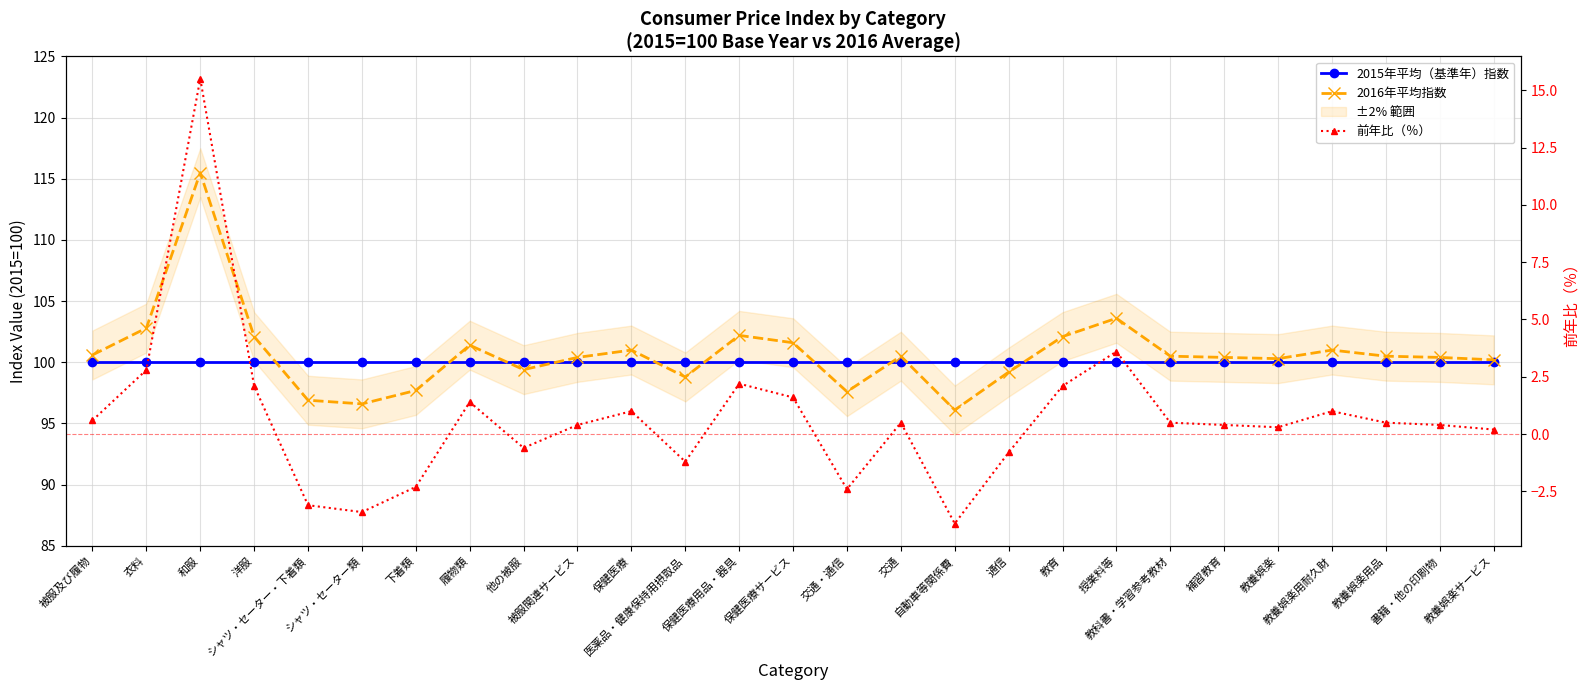

Between 履物類 and 教科書・学習参考教材, which series saw the biggest shift?

2016年平均指数